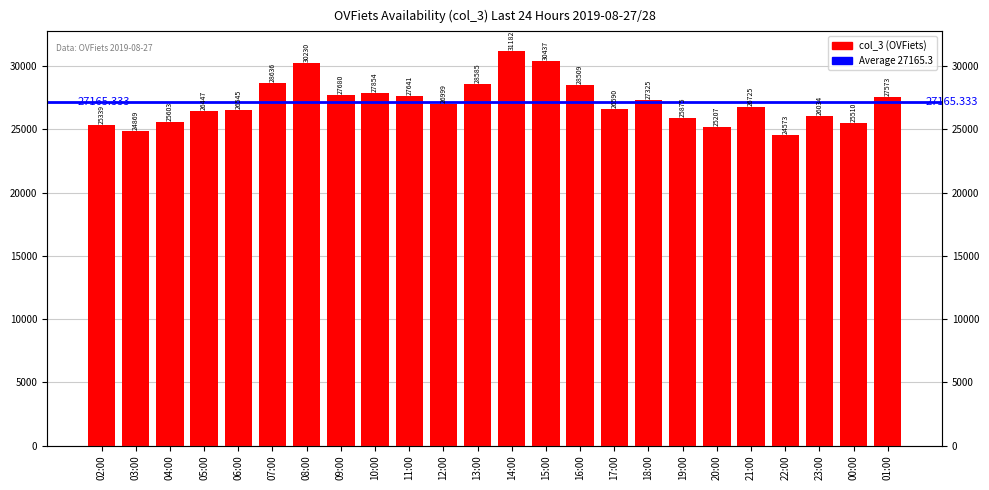

True or false: the data shows 30437 at 15:00.

True